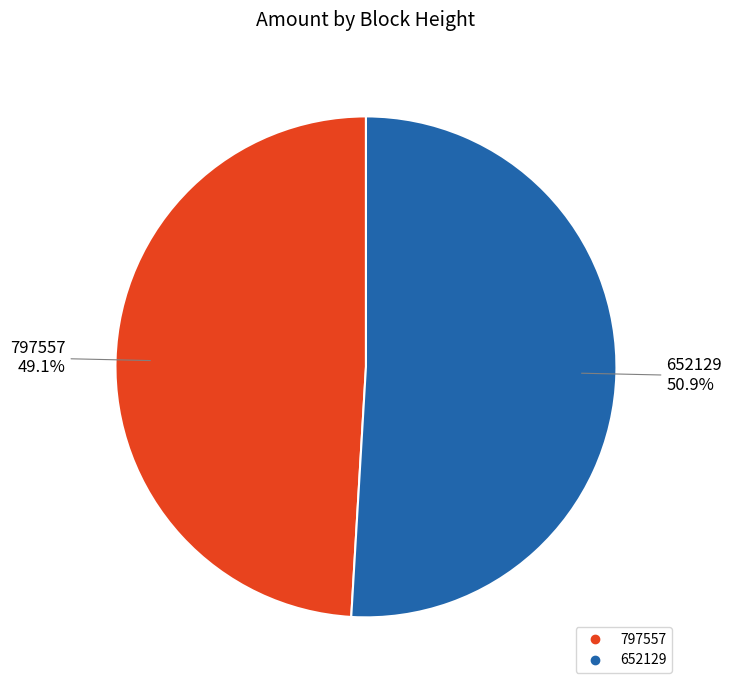

Which slice is the smallest?

797557